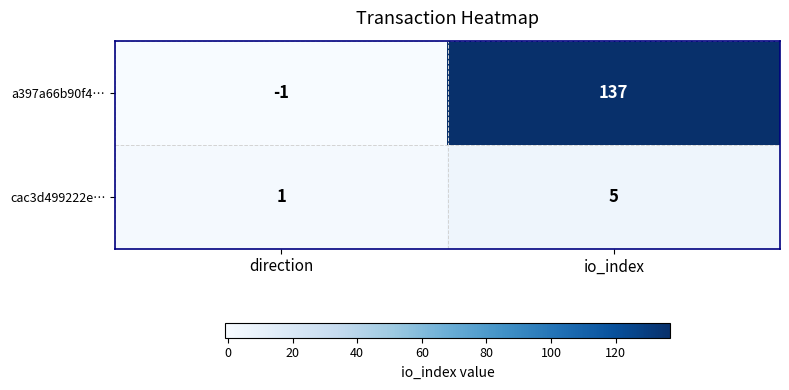

What is the minimum value shown in the chart?

-1